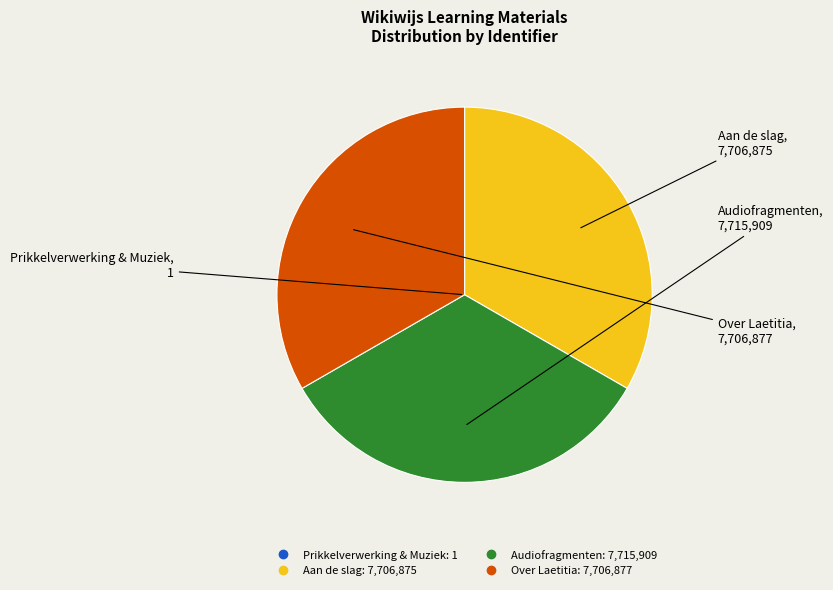

Combined, do Over Laetitia and Aan de slag account for over 50%?

Yes